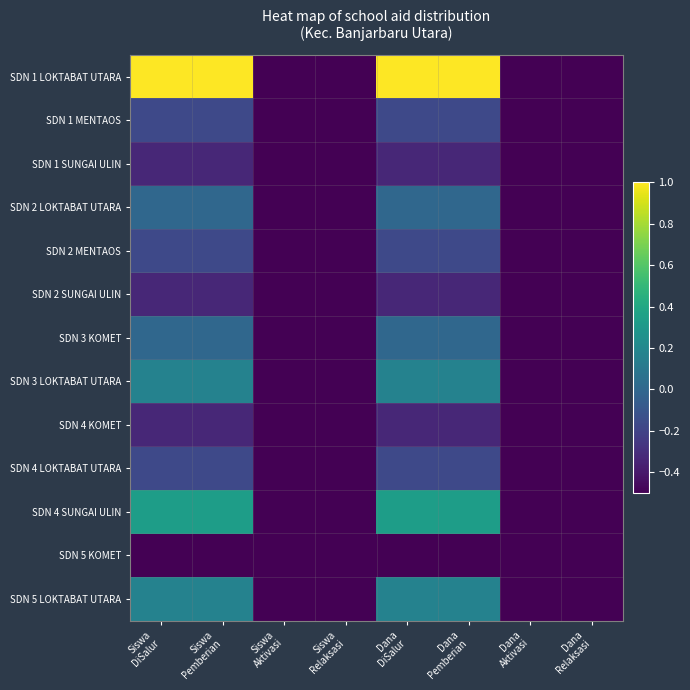

At Siswa DiSalur, list the series in order from smallest to largest.

SDN 5 KOMET, SDN 1 SUNGAI ULIN, SDN 2 SUNGAI ULIN, SDN 4 KOMET, SDN 1 MENTAOS, SDN 2 MENTAOS, SDN 4 LOKTABAT UTARA, SDN 2 LOKTABAT UTARA, SDN 3 KOMET, SDN 3 LOKTABAT UTARA, SDN 5 LOKTABAT UTARA, SDN 4 SUNGAI ULIN, SDN 1 LOKTABAT UTARA